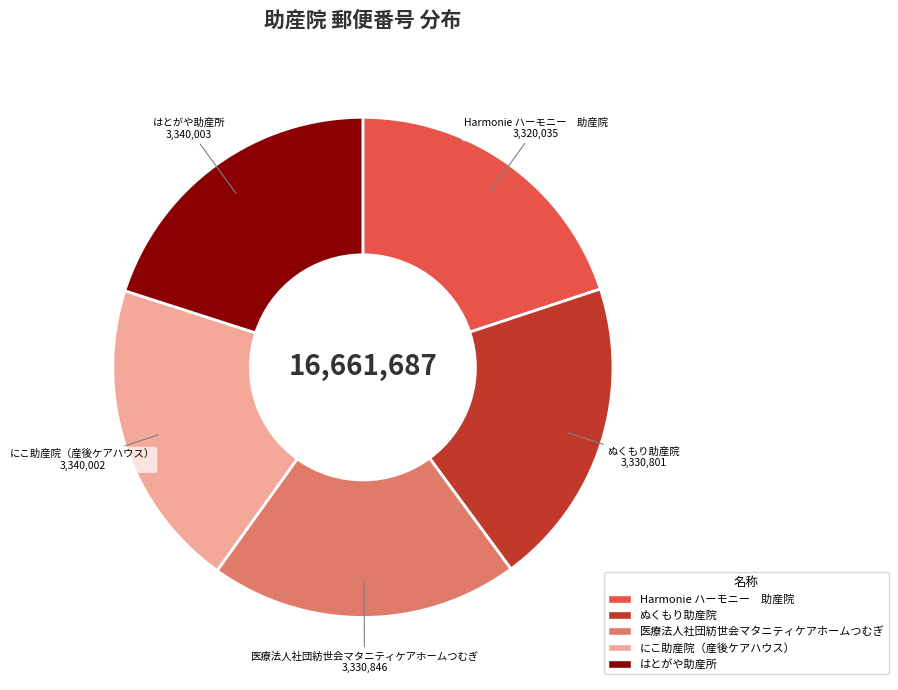

Do Harmonie ハーモニー 助産院 and にこ助産院（産後ケアハウス） together represent more than half of the pie?

No